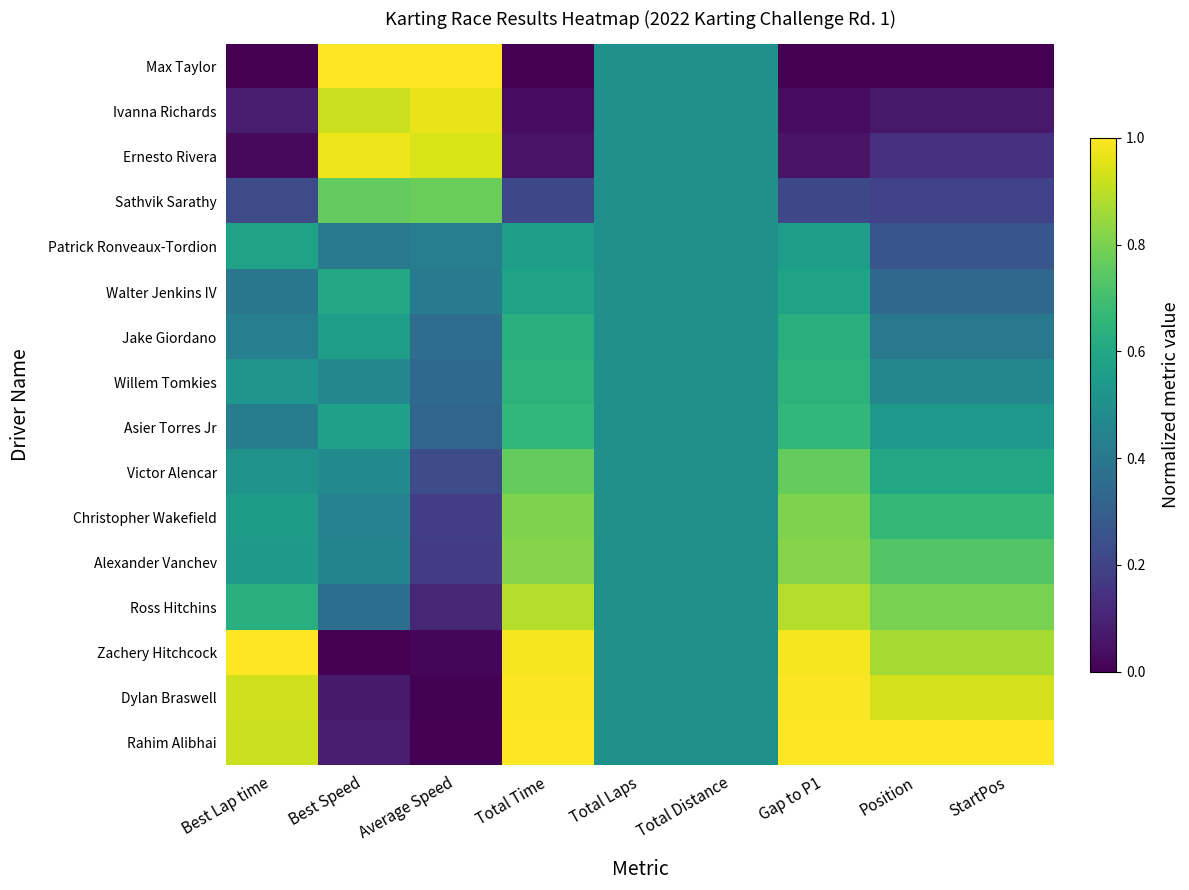

Reading left to right, transcribe all the data shown in this chart.

Max Taylor: Best Lap time=0.0	Best Speed=1.0	Average Speed=1.0	Total Time=0.0	Total Laps=0.5	Total Distance=0.5	Gap to P1=0.0	Position=0.0	StartPos=0.0
Ivanna Richards: Best Lap time=0.1	Best Speed=0.9	Average Speed=1.0	Total Time=0.0	Total Laps=0.5	Total Distance=0.5	Gap to P1=0.0	Position=0.1	StartPos=0.1
Ernesto Rivera: Best Lap time=0.0	Best Speed=1.0	Average Speed=0.9	Total Time=0.1	Total Laps=0.5	Total Distance=0.5	Gap to P1=0.1	Position=0.1	StartPos=0.1
Sathvik Sarathy: Best Lap time=0.2	Best Speed=0.8	Average Speed=0.8	Total Time=0.2	Total Laps=0.5	Total Distance=0.5	Gap to P1=0.2	Position=0.2	StartPos=0.2
Patrick Ronveaux-Tordion: Best Lap time=0.6	Best Speed=0.4	Average Speed=0.4	Total Time=0.6	Total Laps=0.5	Total Distance=0.5	Gap to P1=0.6	Position=0.3	StartPos=0.3
Walter Jenkins IV: Best Lap time=0.4	Best Speed=0.6	Average Speed=0.4	Total Time=0.6	Total Laps=0.5	Total Distance=0.5	Gap to P1=0.6	Position=0.3	StartPos=0.3
Jake Giordano: Best Lap time=0.4	Best Speed=0.6	Average Speed=0.4	Total Time=0.6	Total Laps=0.5	Total Distance=0.5	Gap to P1=0.6	Position=0.4	StartPos=0.4
Willem Tomkies: Best Lap time=0.5	Best Speed=0.5	Average Speed=0.3	Total Time=0.6	Total Laps=0.5	Total Distance=0.5	Gap to P1=0.6	Position=0.5	StartPos=0.5
Asier Torres Jr: Best Lap time=0.4	Best Speed=0.6	Average Speed=0.3	Total Time=0.7	Total Laps=0.5	Total Distance=0.5	Gap to P1=0.7	Position=0.5	StartPos=0.5
Victor Alencar: Best Lap time=0.5	Best Speed=0.5	Average Speed=0.2	Total Time=0.8	Total Laps=0.5	Total Distance=0.5	Gap to P1=0.8	Position=0.6	StartPos=0.6
Christopher Wakefield: Best Lap time=0.5	Best Speed=0.4	Average Speed=0.2	Total Time=0.8	Total Laps=0.5	Total Distance=0.5	Gap to P1=0.8	Position=0.7	StartPos=0.7
Alexander Vanchev: Best Lap time=0.5	Best Speed=0.5	Average Speed=0.2	Total Time=0.8	Total Laps=0.5	Total Distance=0.5	Gap to P1=0.8	Position=0.7	StartPos=0.7
Ross Hitchins: Best Lap time=0.6	Best Speed=0.4	Average Speed=0.1	Total Time=0.9	Total Laps=0.5	Total Distance=0.5	Gap to P1=0.9	Position=0.8	StartPos=0.8
Zachery Hitchcock: Best Lap time=1.0	Best Speed=0.0	Average Speed=0.0	Total Time=1.0	Total Laps=0.5	Total Distance=0.5	Gap to P1=1.0	Position=0.9	StartPos=0.9
Dylan Braswell: Best Lap time=0.9	Best Speed=0.1	Average Speed=0.0	Total Time=1.0	Total Laps=0.5	Total Distance=0.5	Gap to P1=1.0	Position=0.9	StartPos=0.9
Rahim Alibhai: Best Lap time=0.9	Best Speed=0.1	Average Speed=0.0	Total Time=1.0	Total Laps=0.5	Total Distance=0.5	Gap to P1=1.0	Position=1.0	StartPos=1.0